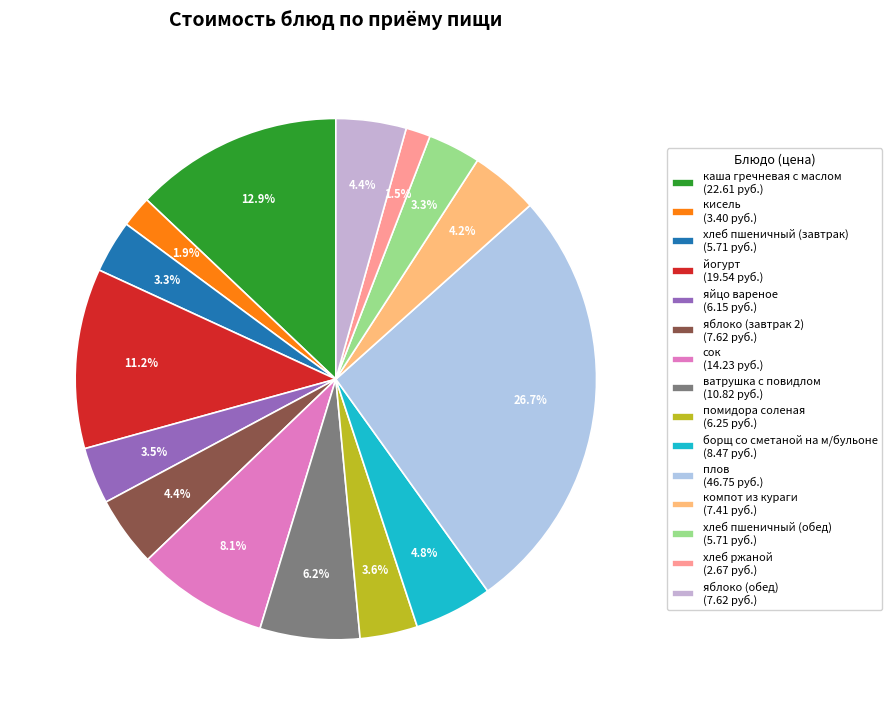

Which slice is the largest?

плов